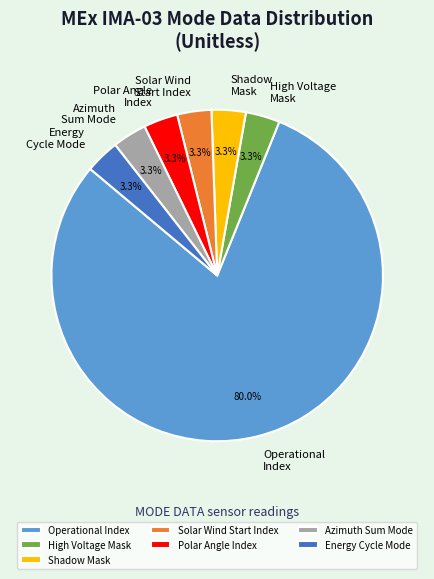

What is the largest slice in the pie chart?

Operational Index